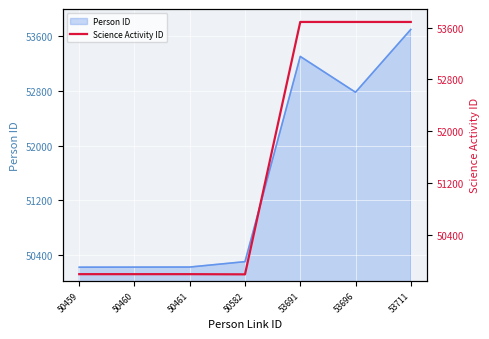

The value of Person ID at 50461 is 50219. True or false?

True